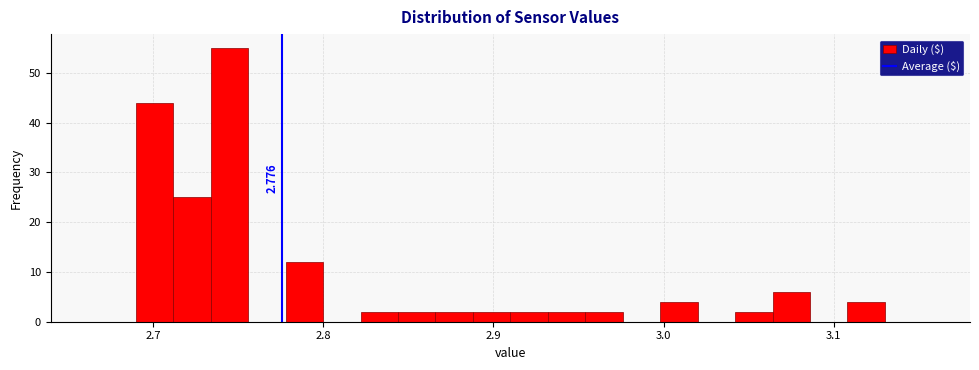

Around what value on the x-axis is the tallest bar? Give the approximate position of its centre, as read against the axis.

2.75